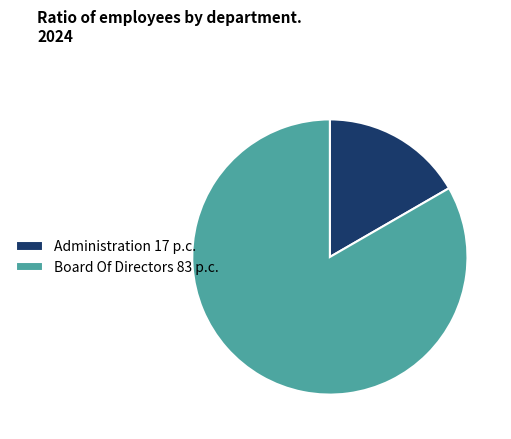

Is there any slice that represents more than half of the pie?

Yes